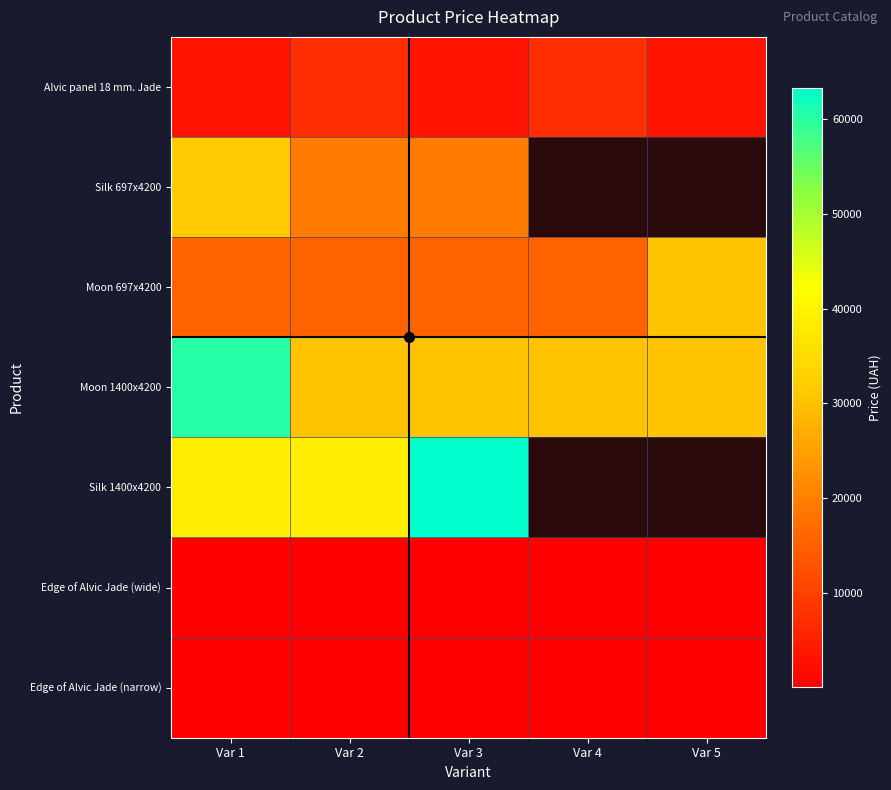

Read the Silk 697x4200 value at Var 1.

31672.8